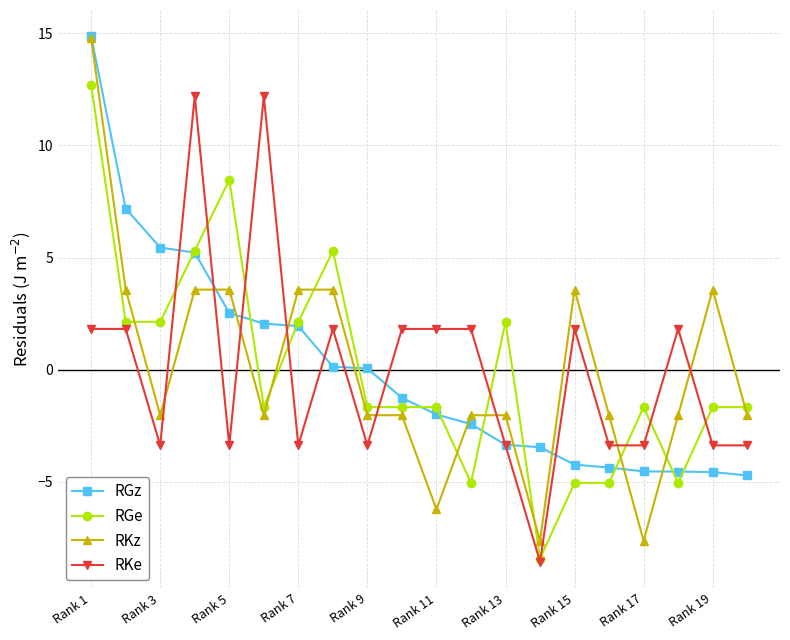

True or false: RKz has more than 0 interior local peaks.

True